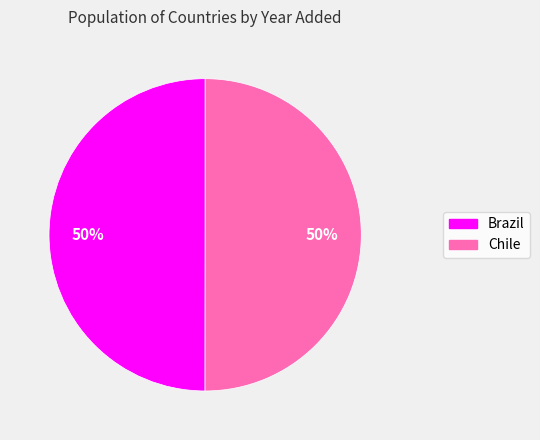

How many segments does this pie chart have?

2